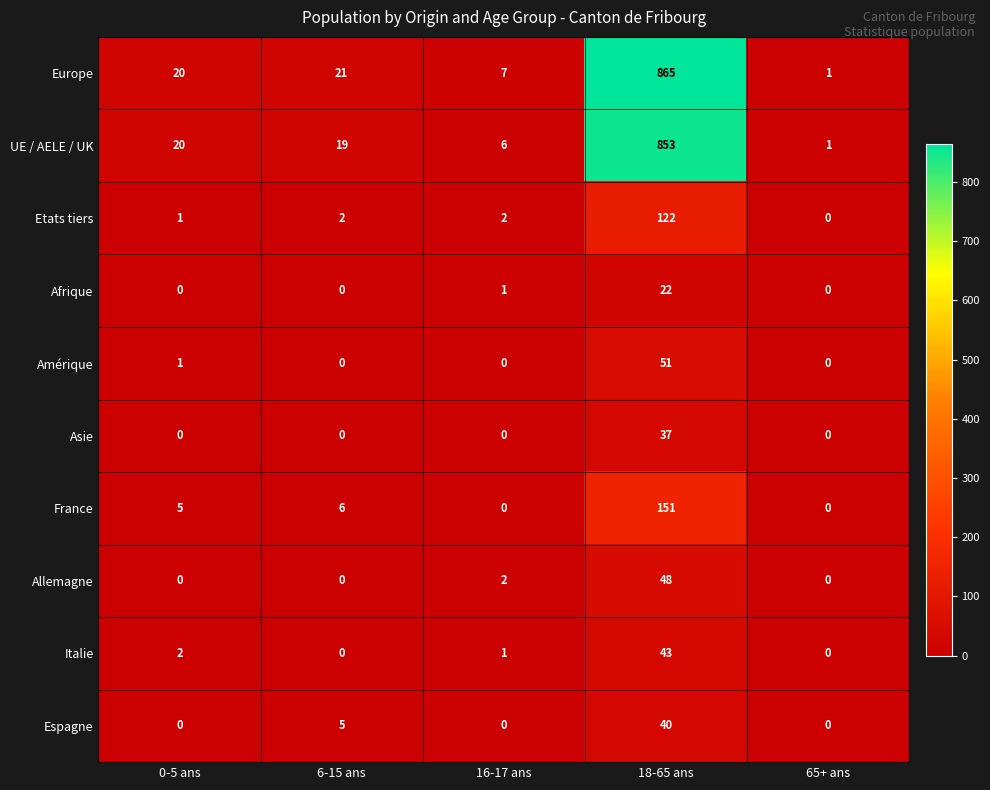

List the series in order of their peak value, highest first.

Europe, UE / AELE / UK, France, Etats tiers, Amérique, Allemagne, Italie, Espagne, Asie, Afrique